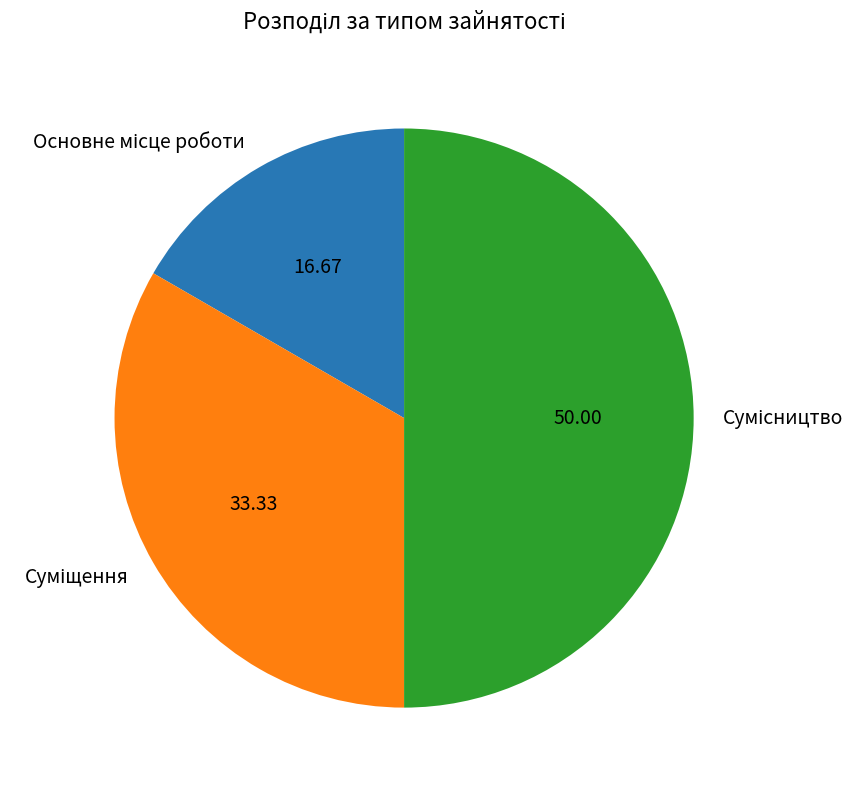

How many slices are in this pie chart?

3